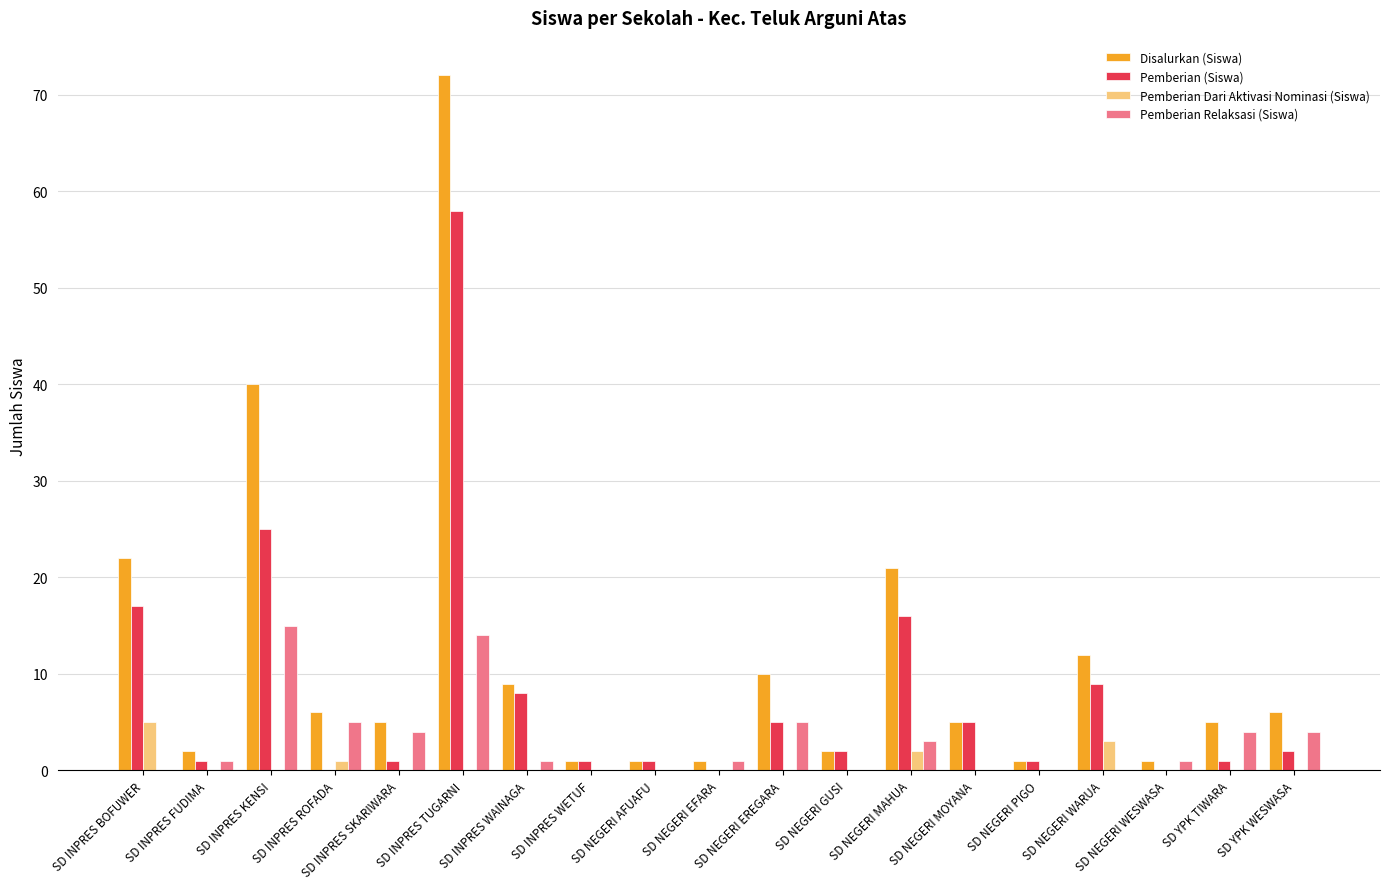

What is the sum of all Pemberian Dari Aktivasi Nominasi (Siswa) values?

11